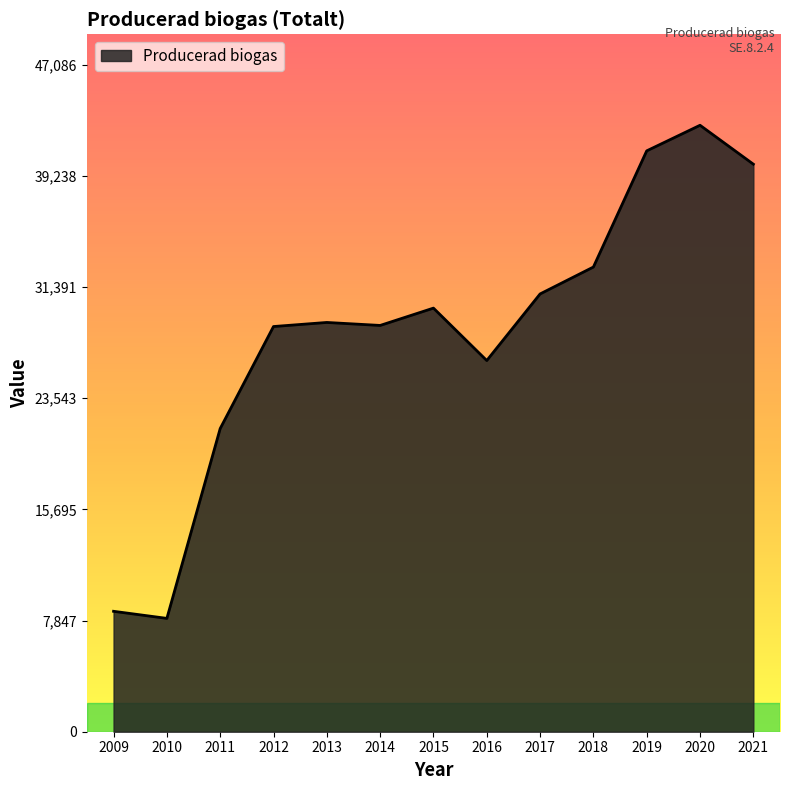

What is the sum of all values?

367731